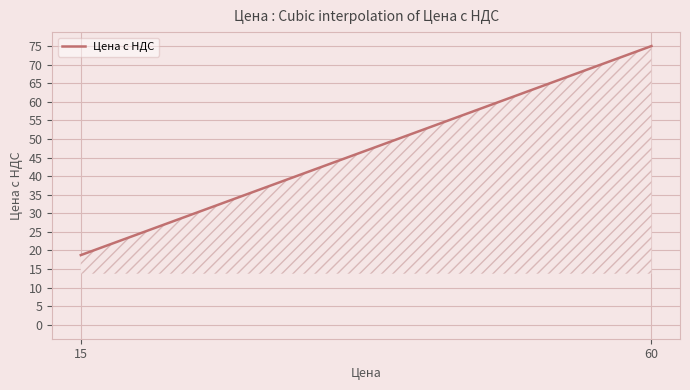

What is the greatest value displayed?

75.0